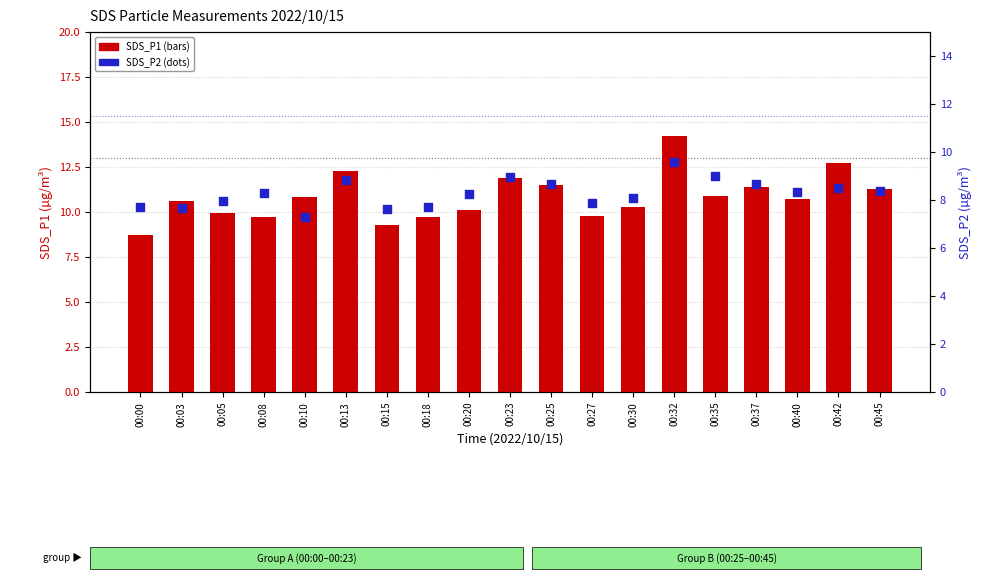

Is the value of SDS_P1 at 00:10 greater than the value of SDS_P2 at 00:32?

Yes